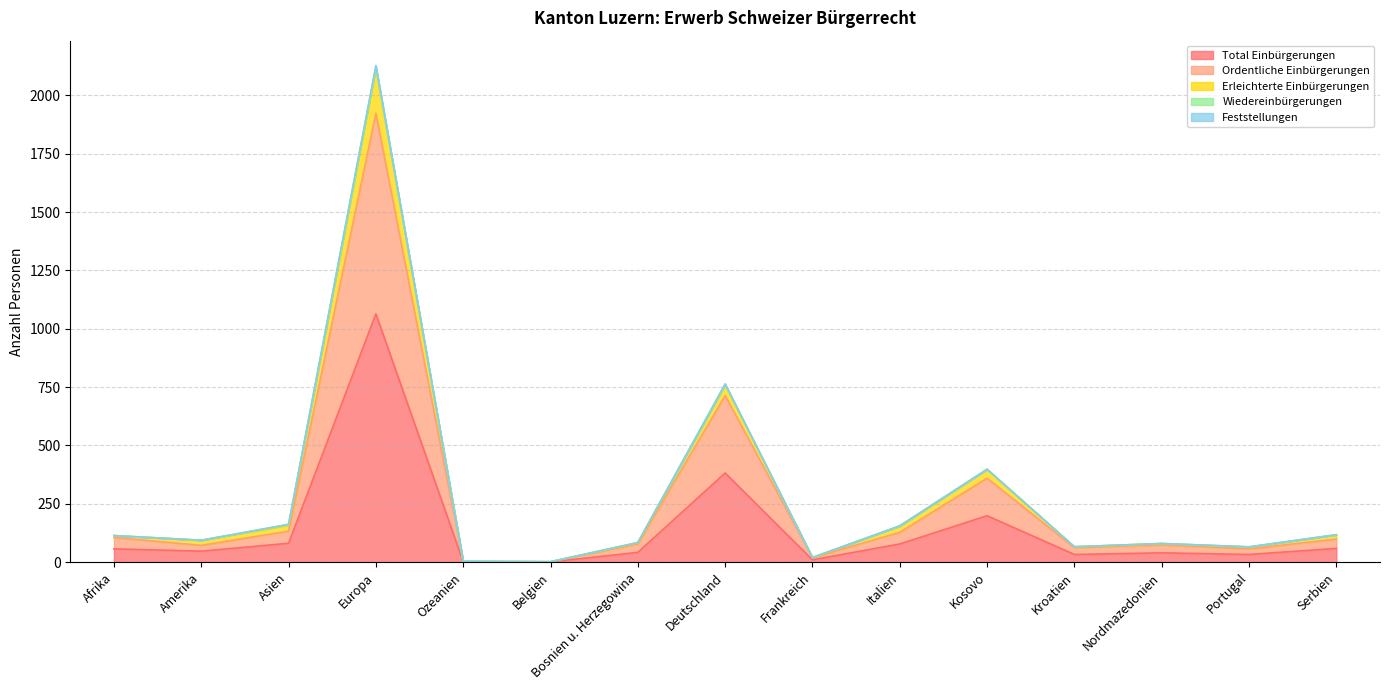

How many values in the Ordentliche Einbürgerungen series exceed 78?

7